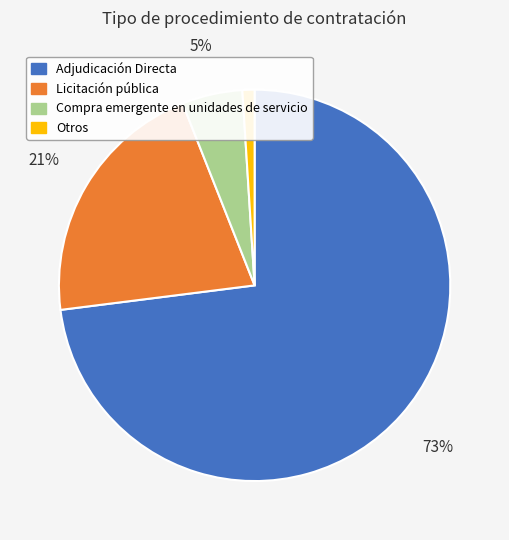

Combined, do Licitación pública and Otros account for over 50%?

No